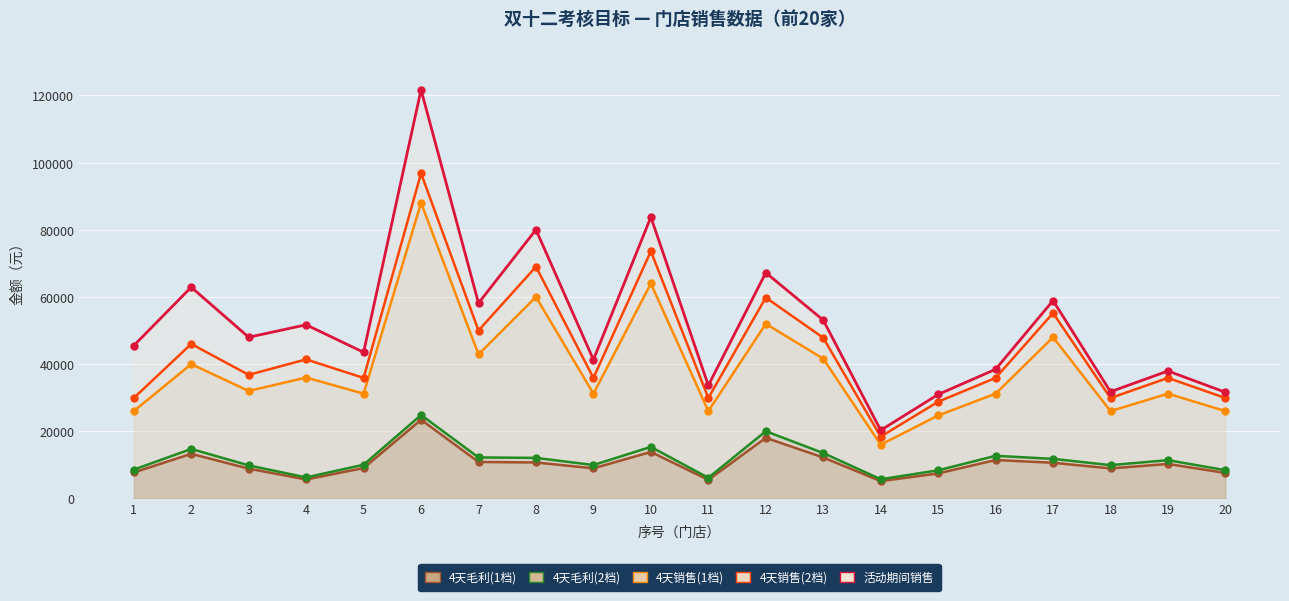

Is it true that 4天毛利(2档) equals 14800.8 at 3?

False